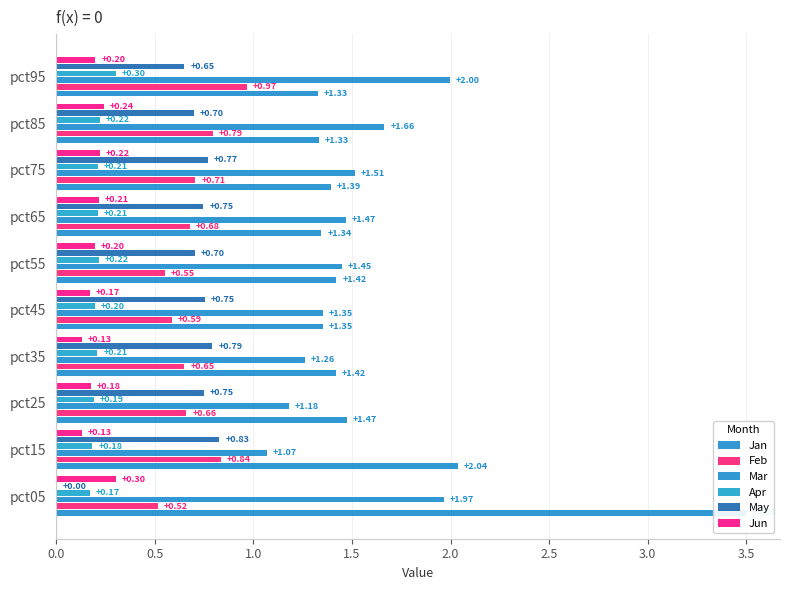

How many bars are there in total?

60